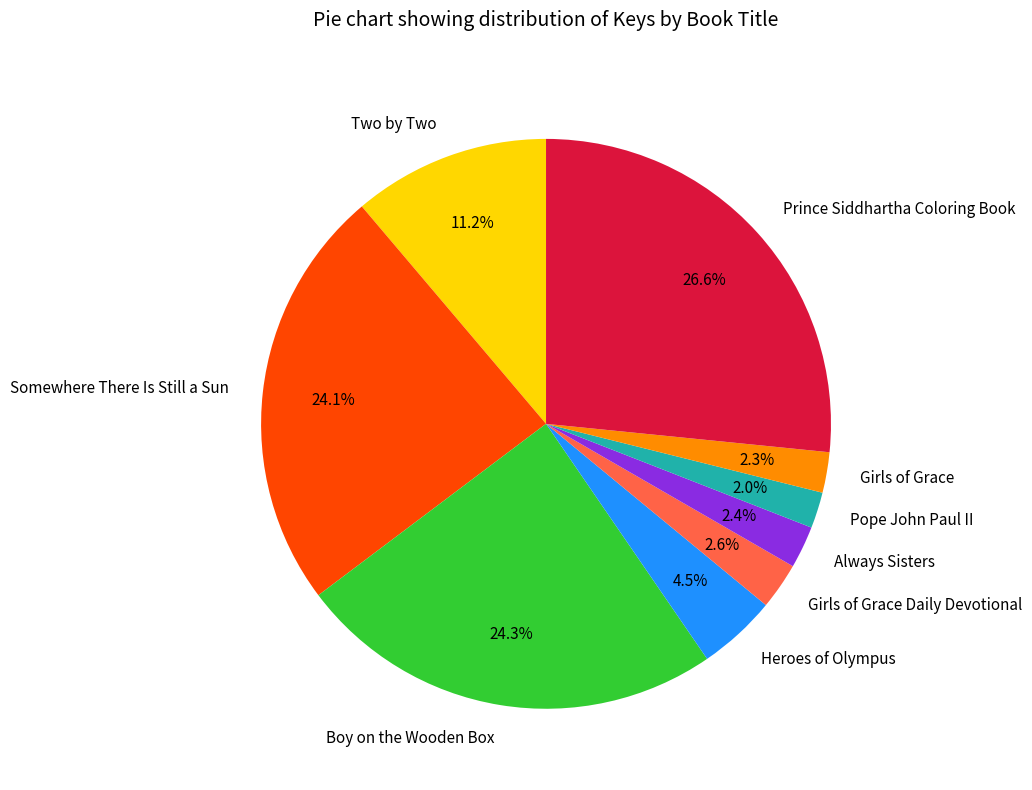

Count the number of slices in the pie.

9